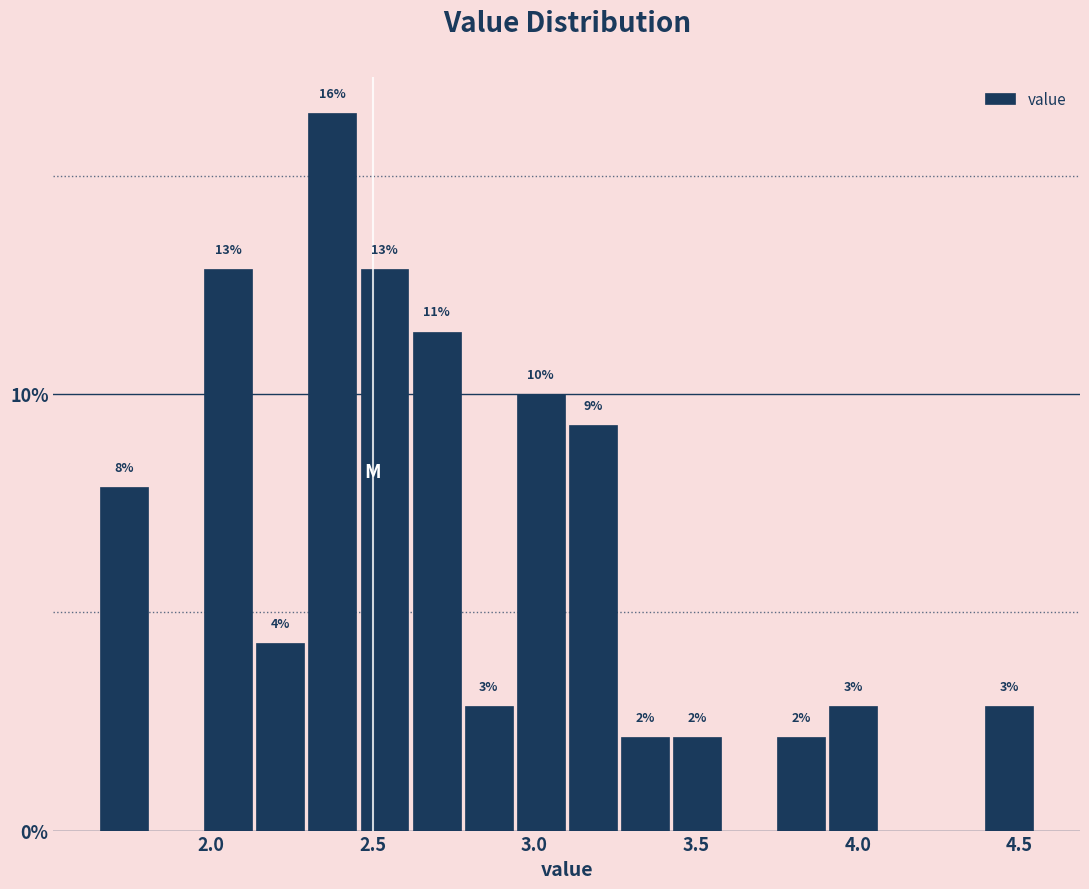

Read against the x-axis, roughly where is the centre of the tallest bar?

2.40